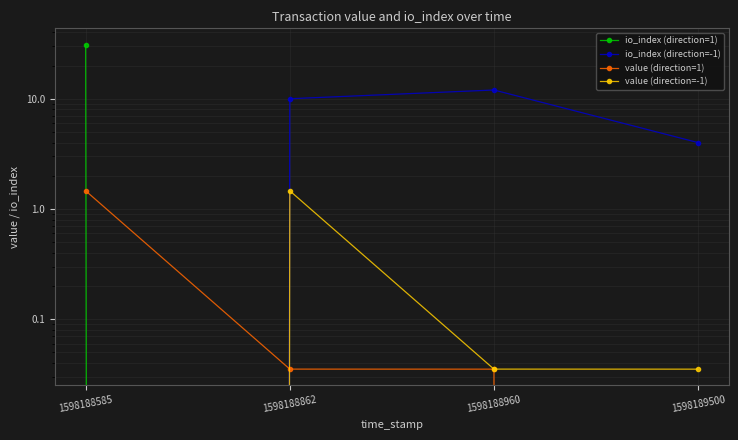

How many values in io_index (direction=1) are above zero?

1